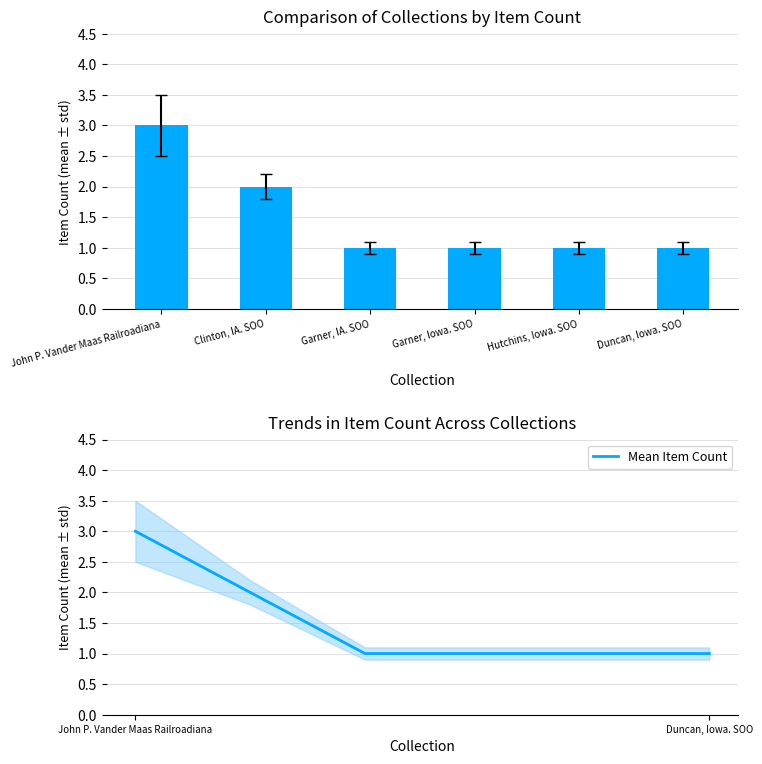

Reading left to right, extract all data points from this chart.

Item Count: John P. Vander Maas Railroadiana=3	Clinton, IA. SOO=2	Garner, IA. SOO=1	Garner, Iowa. SOO=1	Hutchins, Iowa. SOO=1	Duncan, Iowa. SOO=1
Mean Item Count: John P. Vander Maas Railroadiana=3	Clinton, IA. SOO=2	Garner, IA. SOO=1	Garner, Iowa. SOO=1	Hutchins, Iowa. SOO=1	Duncan, Iowa. SOO=1